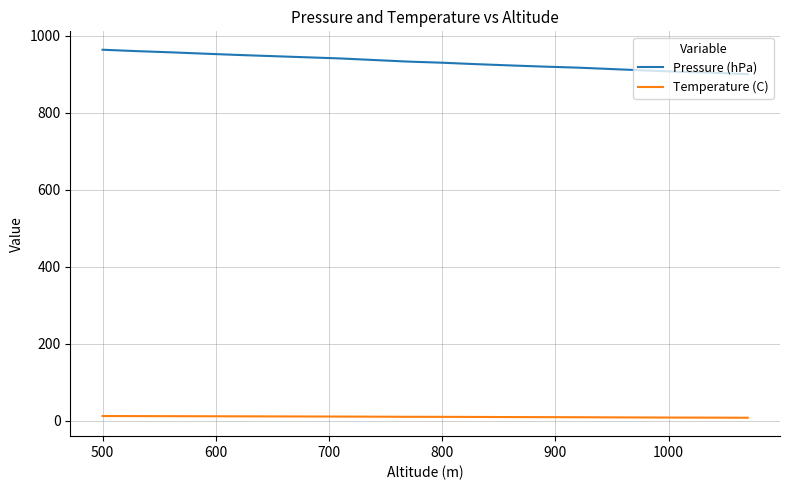

Which series has the largest total across all categories?

Pressure (hPa)